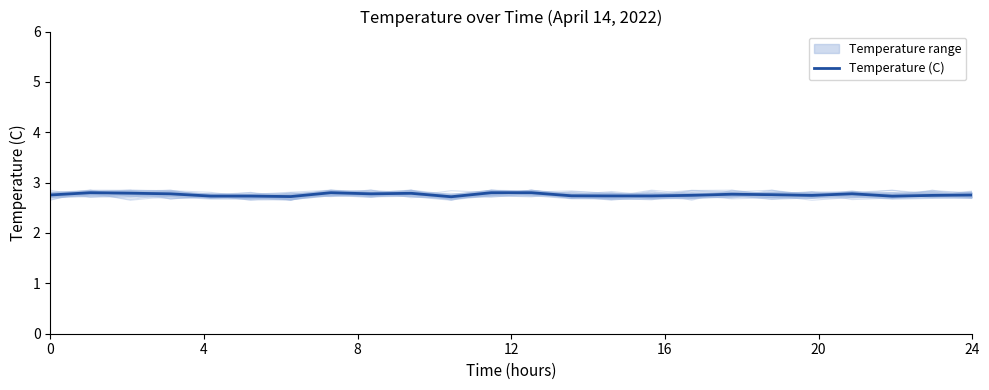

True or false: the data shows 4.2 at 16.

False